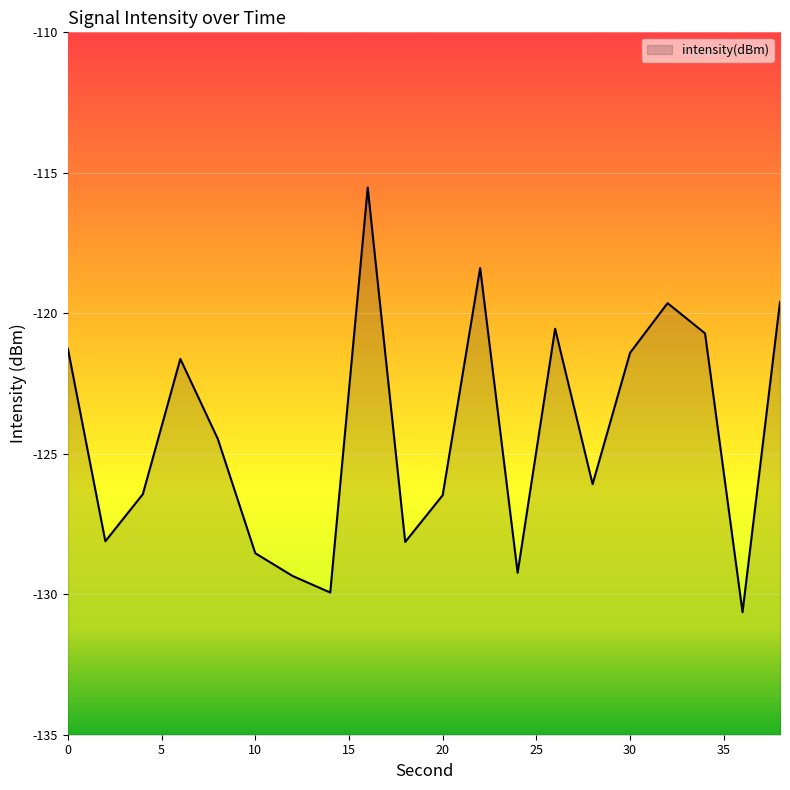

Reading right to left, transcribe all the data shown in this chart.

-119.6	-130.6	-120.7	-119.6	-121.4	-126.1	-120.5	-129.2	-118.4	-126.5	-128.1	-115.5	-129.9	-129.4	-128.5	-124.5	-121.6	-126.4	-128.1	-121.3